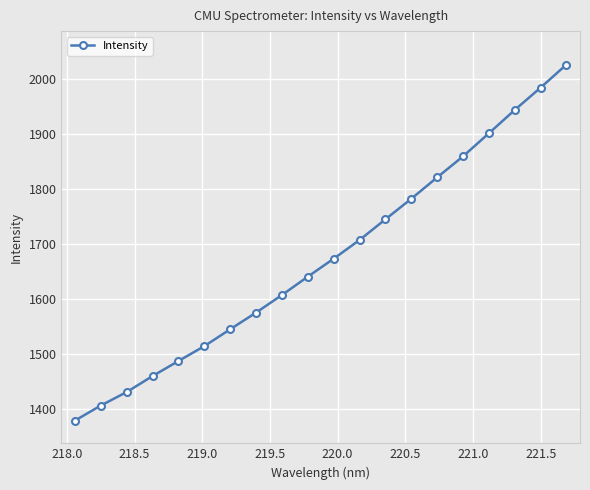

What is the sum of all values?

33481.3